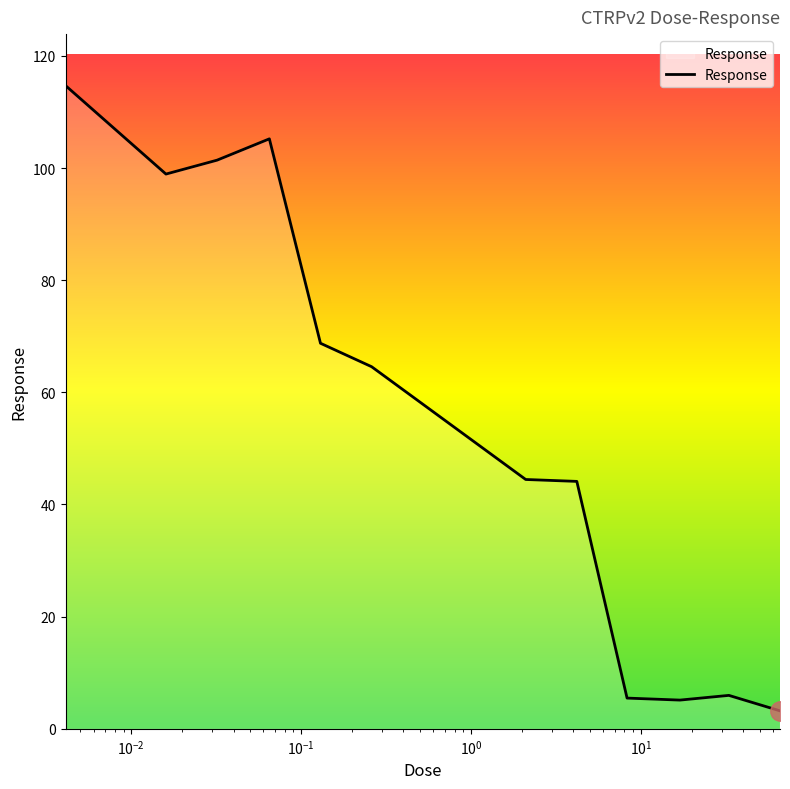

What is the minimum value shown in the chart?

3.2